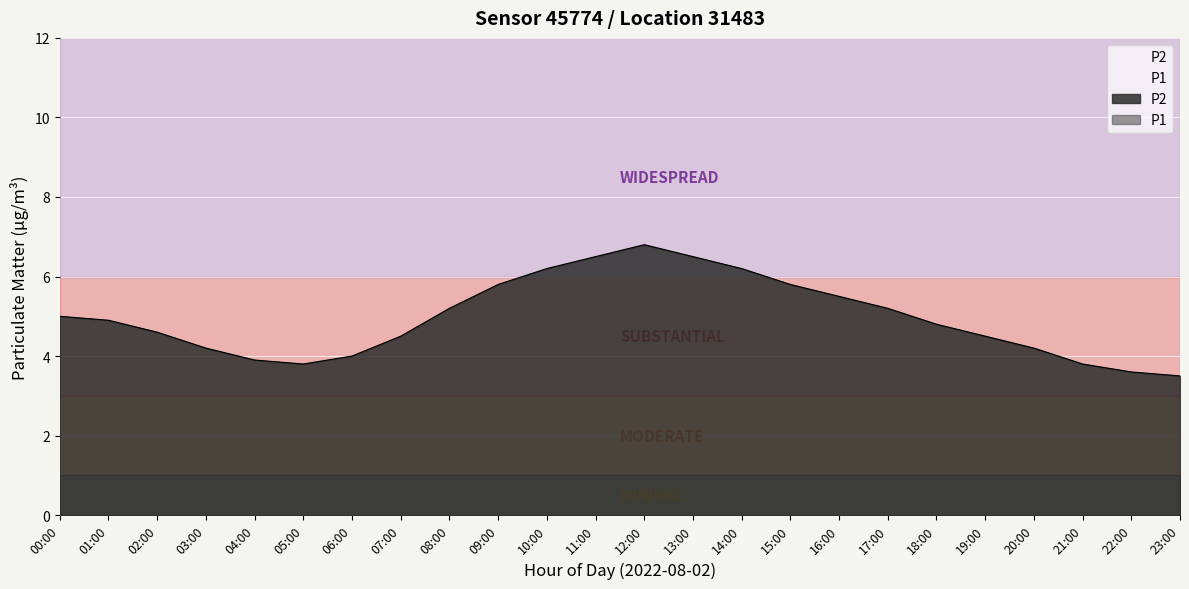

The value of P2 at 07:00 is 7.1. True or false?

False